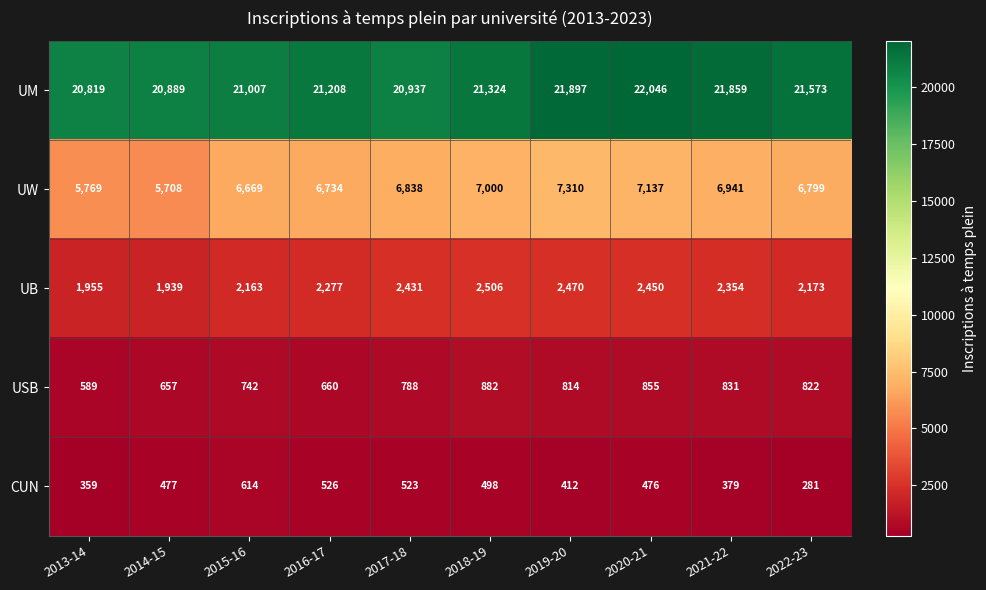

What is the difference between the maximum and minimum values in the UW series?

1602